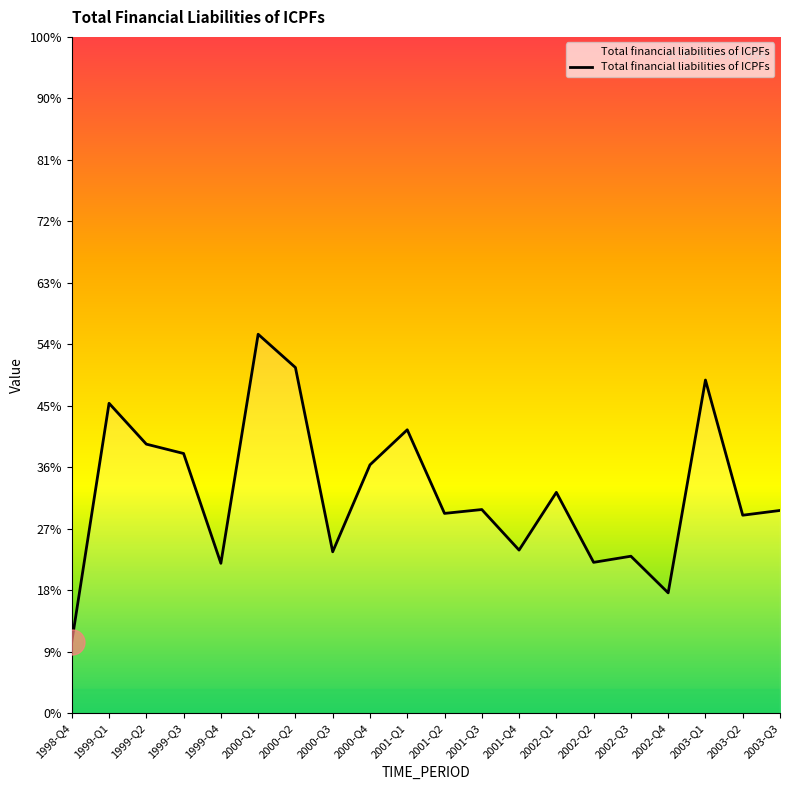

What is the ratio of the value at 2002-Q2 to the value at 2003-Q2?

0.8